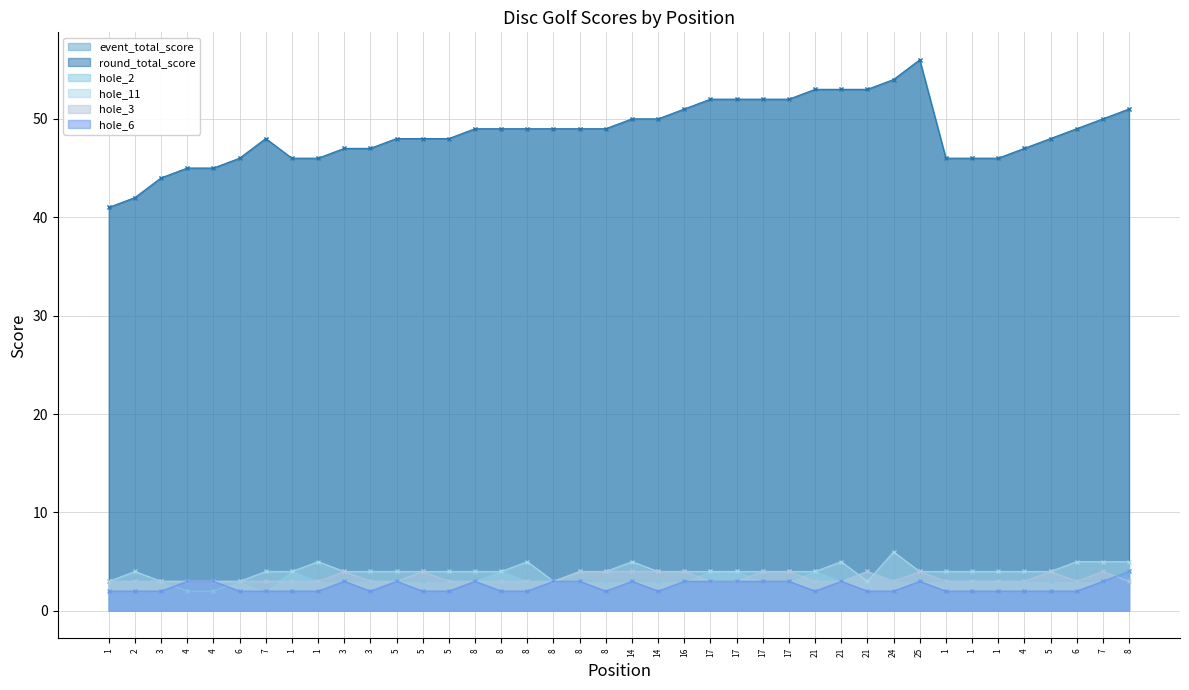

Where is round_total_score nearest to the value 48?

7